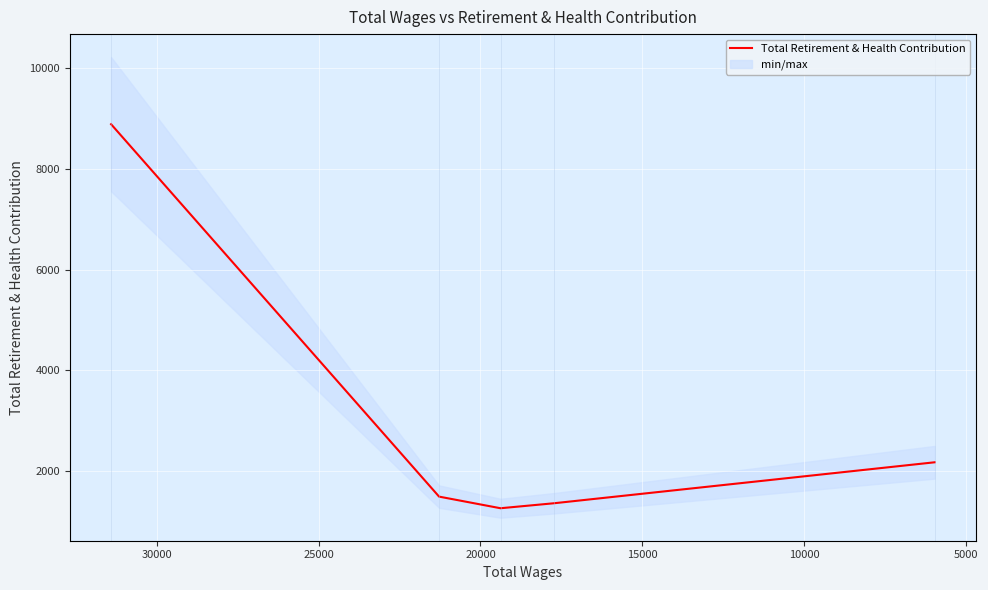

How many data points are less than 1485?

2